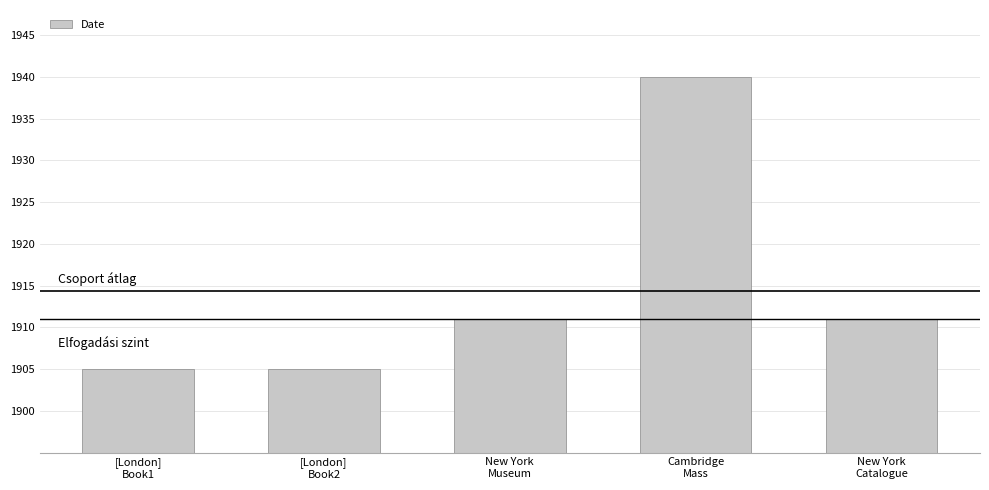

What is the value of the 3rd bar from the left?

1911